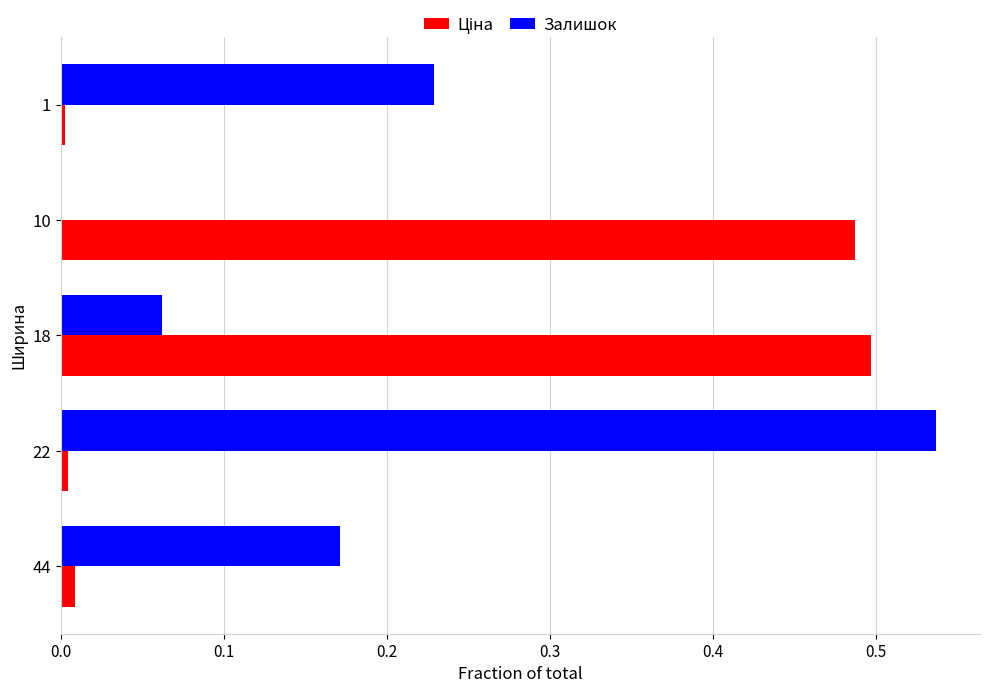

The value of Залишок at 1 is 0.3. True or false?

False